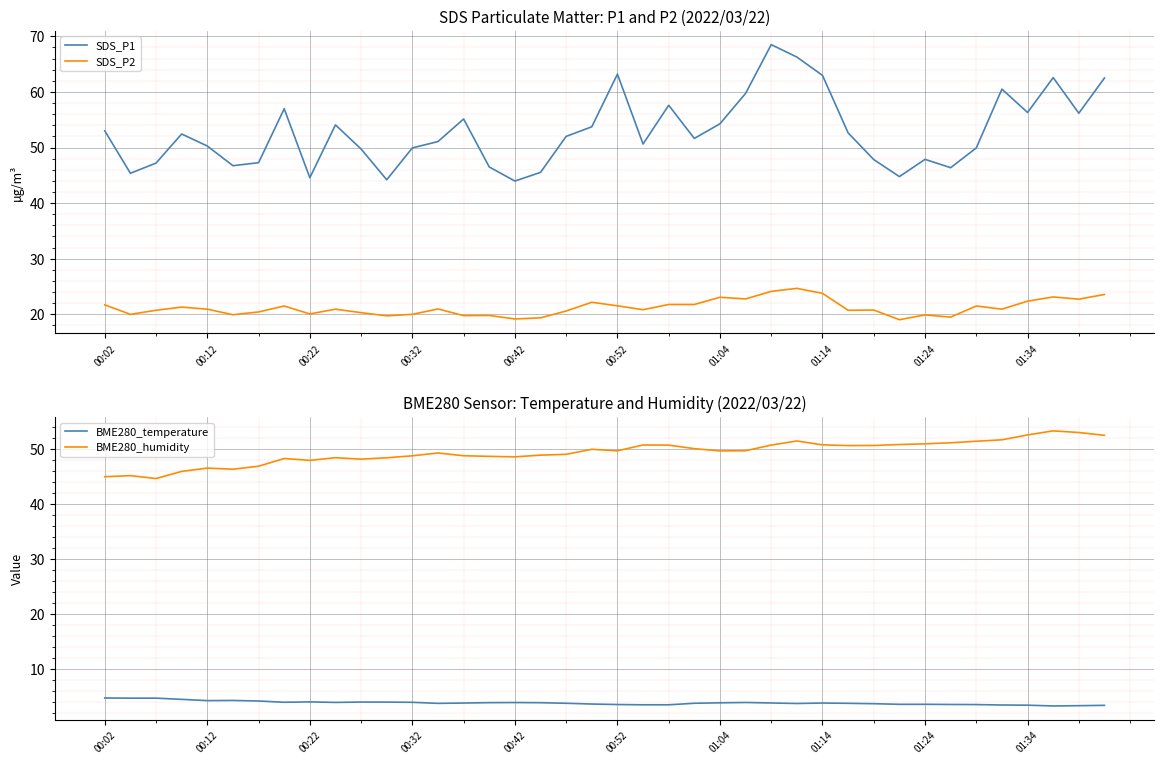

The SDS_P2 series shows 5.1 at 00:22. True or false?

False